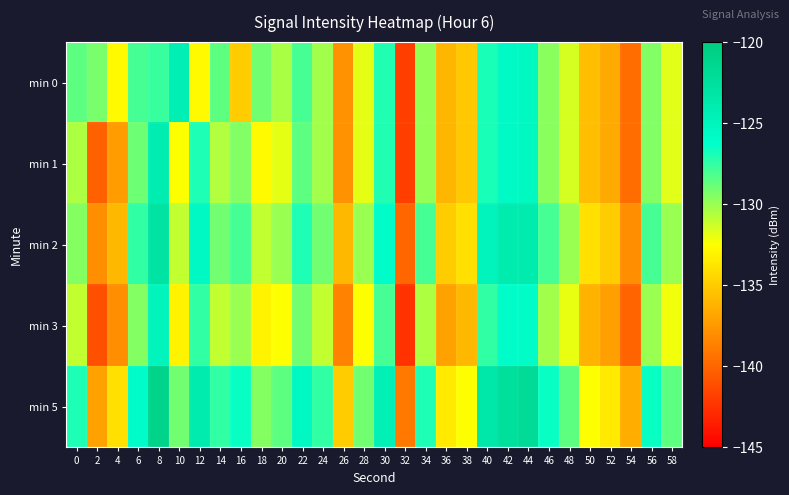

Between 38 and 12, which is larger?

12